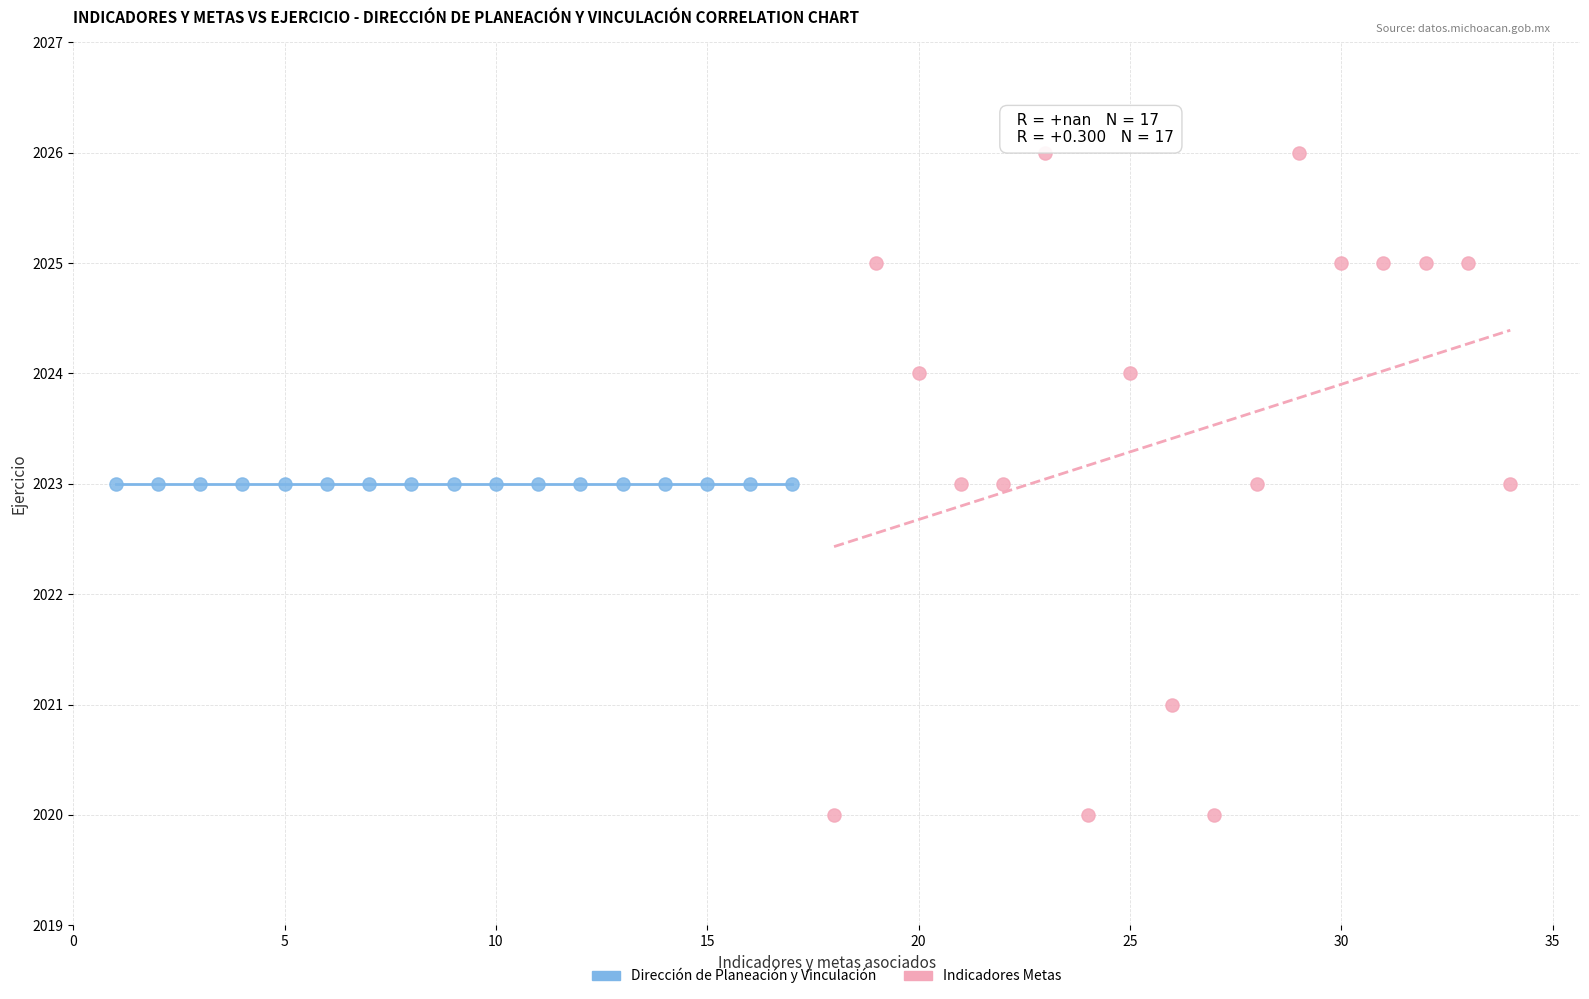

Which series reaches the minimum Y coordinate?

Indicadores Metas